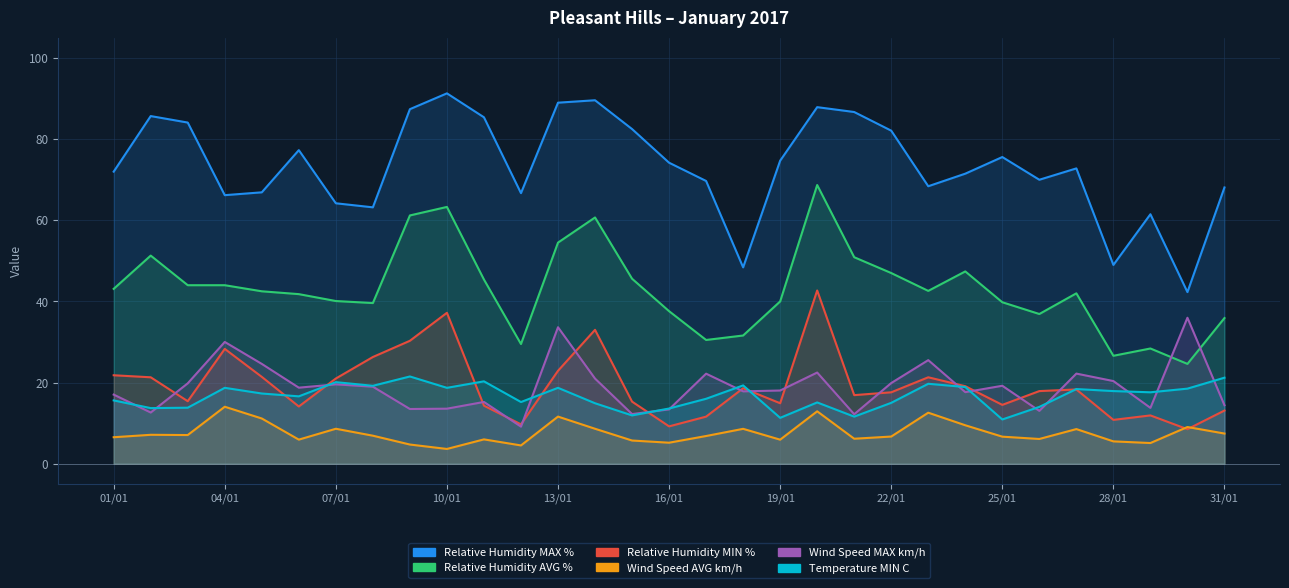

What value does the Relative Humidity MIN % series have at 09/01?

30.3